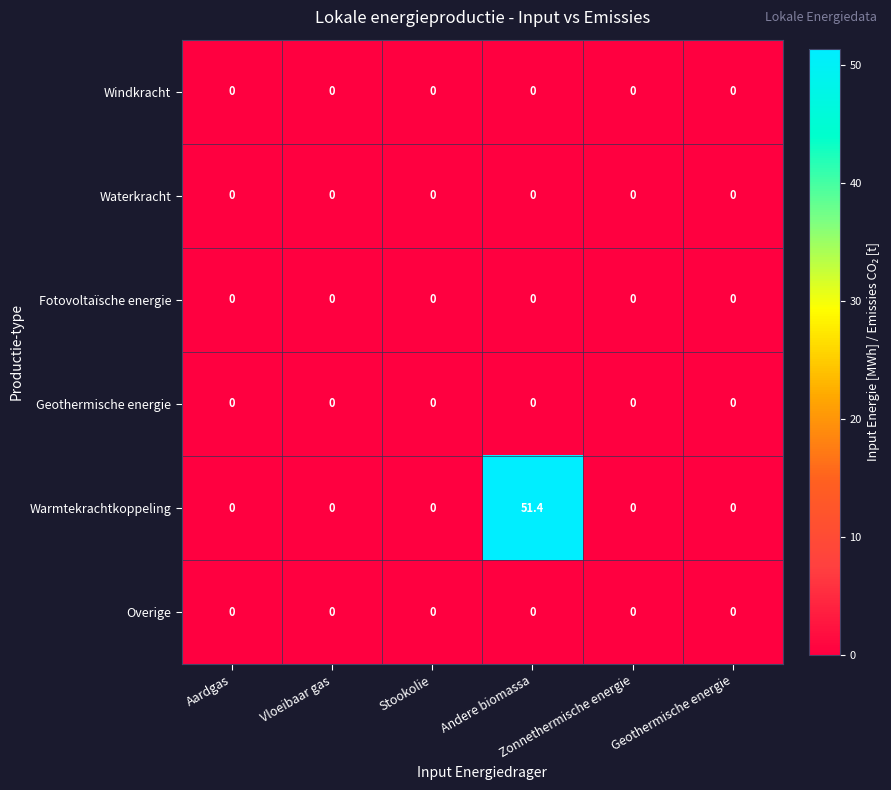

Which series has the widest spread of values?

Warmtekrachtkoppeling